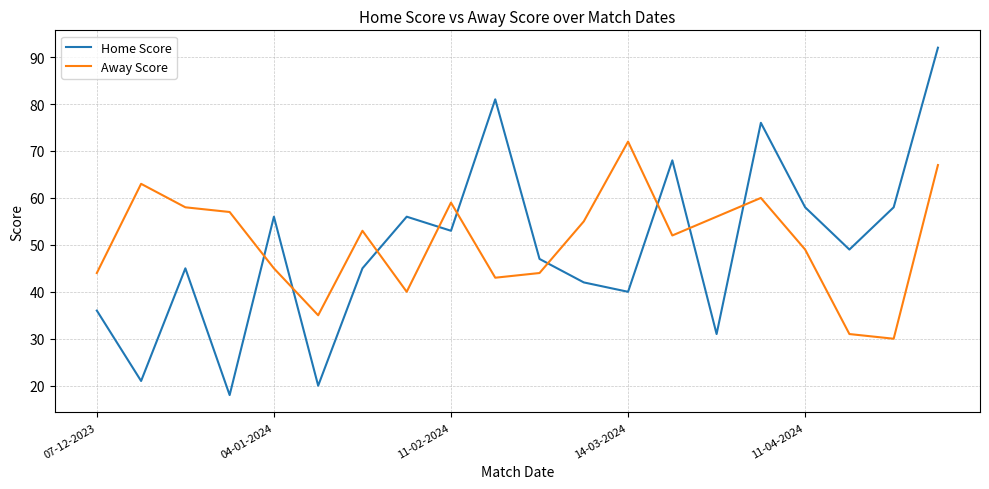

True or false: Home Score has more than 2 points higher than both neighbors.

True